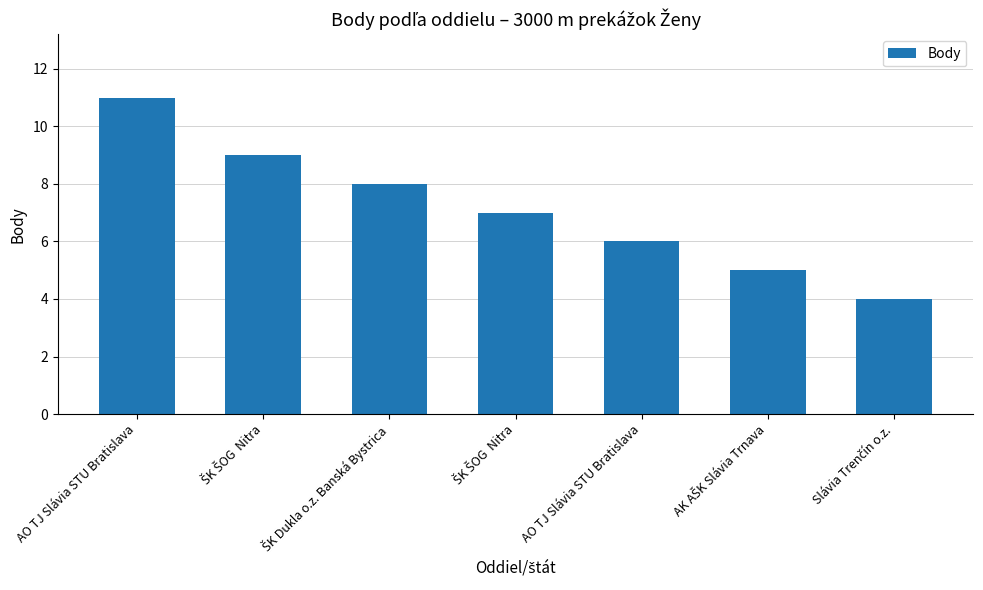

Are the bars grouped side by side (vs. stacked)?

No